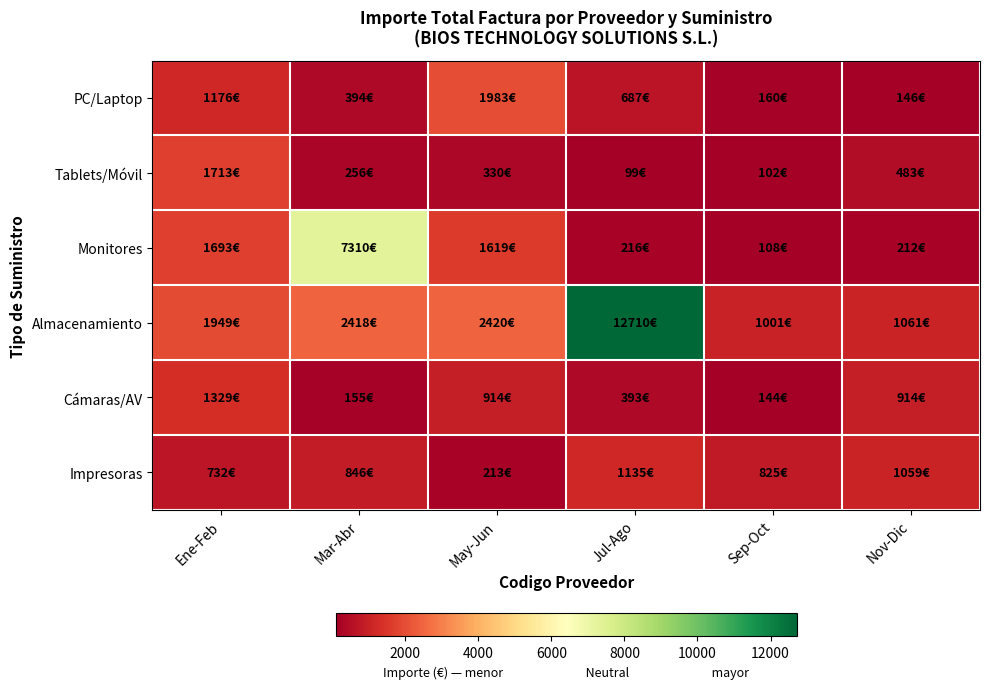

How many distinct data groups are displayed?

6